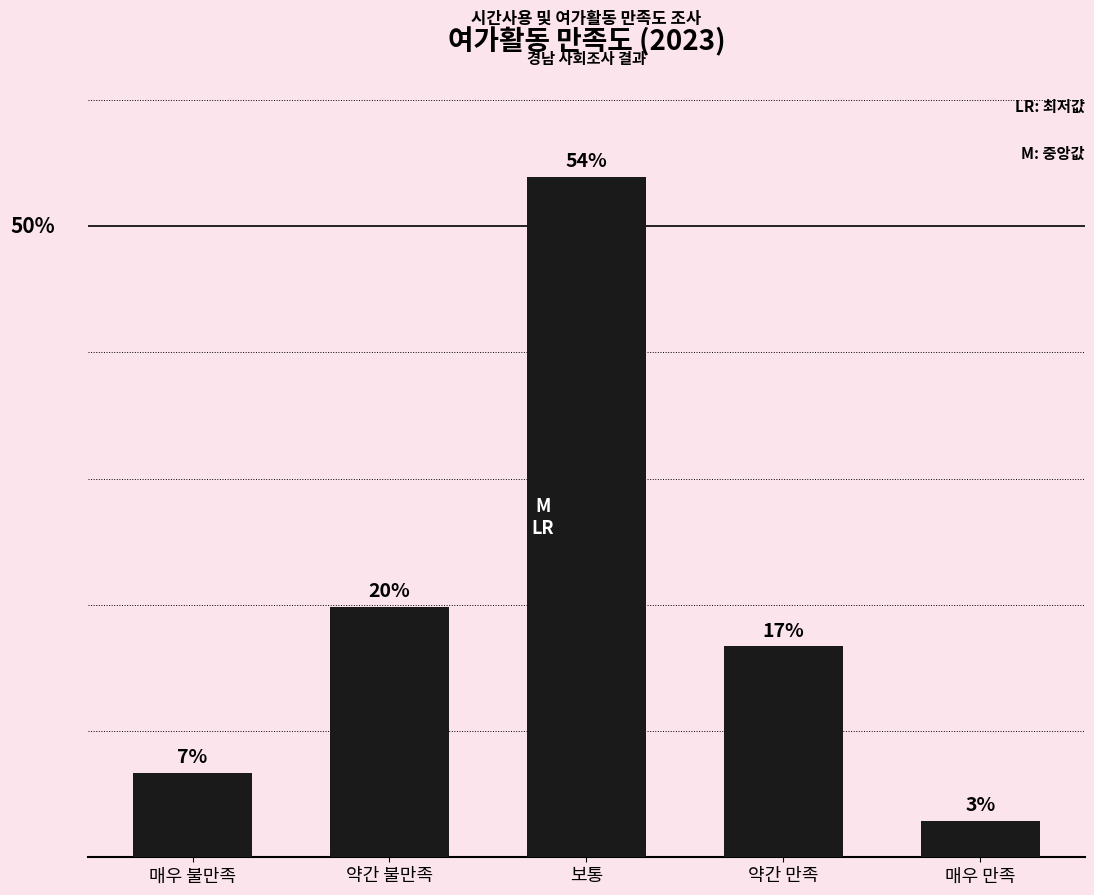

The value at 약간 만족 is 16.7. True or false?

True